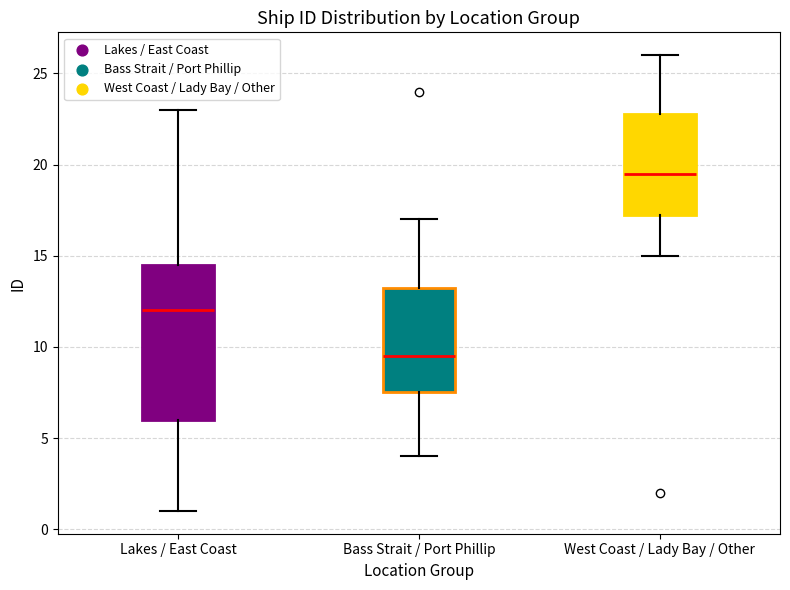

Reading left to right, read every box against the y-axis: the position of its median line, the range the box covers, and the ends of its whiskers. The values are not printed on the chart, so give them approximately, as read against the axis.

Lakes / East Coast: median 12.0, box 6.0 to 14.5, whiskers 1.0 to 23.0
Bass Strait / Port Phillip: median 9.5, box 7.5 to 13.5, whiskers 4.0 to 17.0
West Coast / Lady Bay / Other: median 19.5, box 17.5 to 23.0, whiskers 15.0 to 26.0